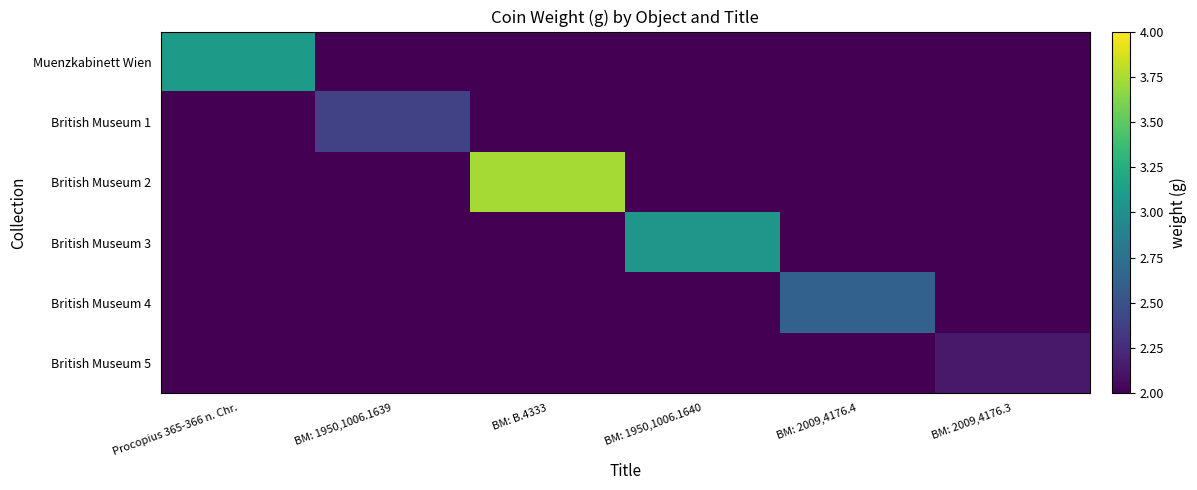

What is the greatest value displayed?

3.7